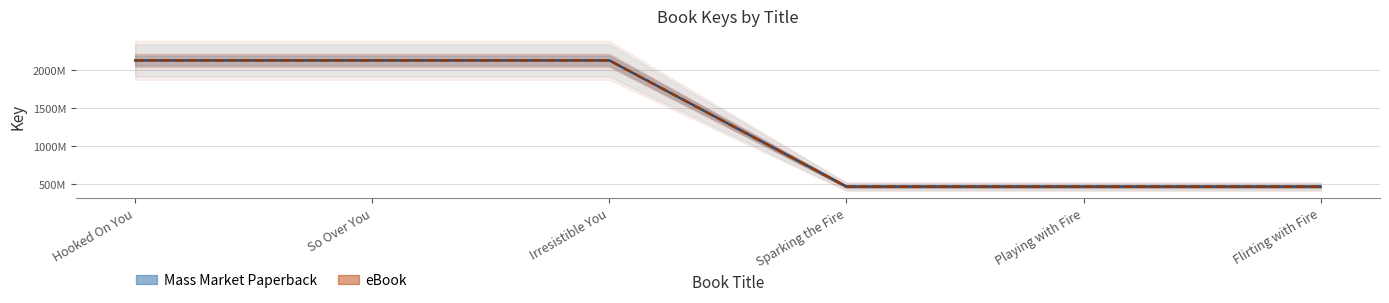

Which series has the largest range (max minus min)?

Mass Market Paperback